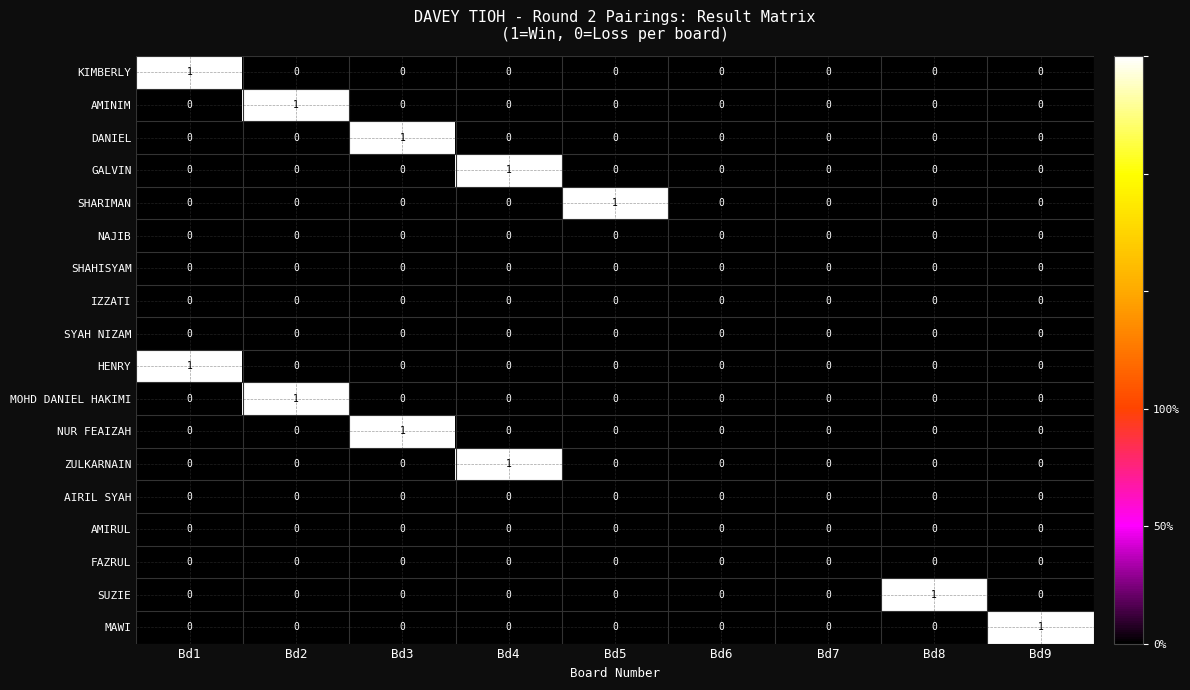

Between Bd5 and Bd6, which series saw the biggest shift?

SHARIMAN